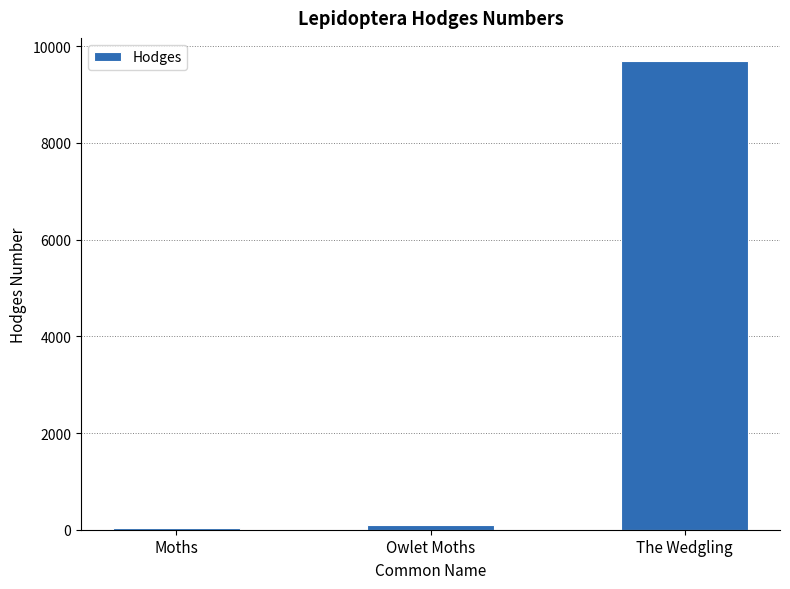

Which has a higher value, The Wedgling or Moths?

The Wedgling